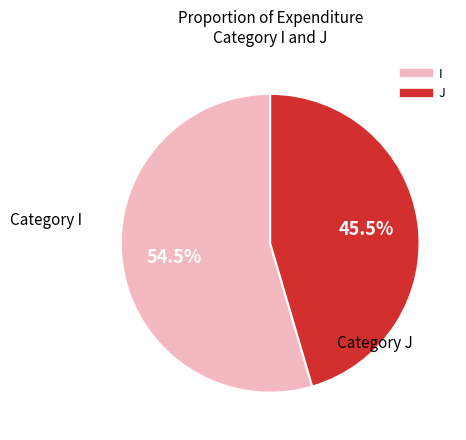

Between J and I, which is larger?

I